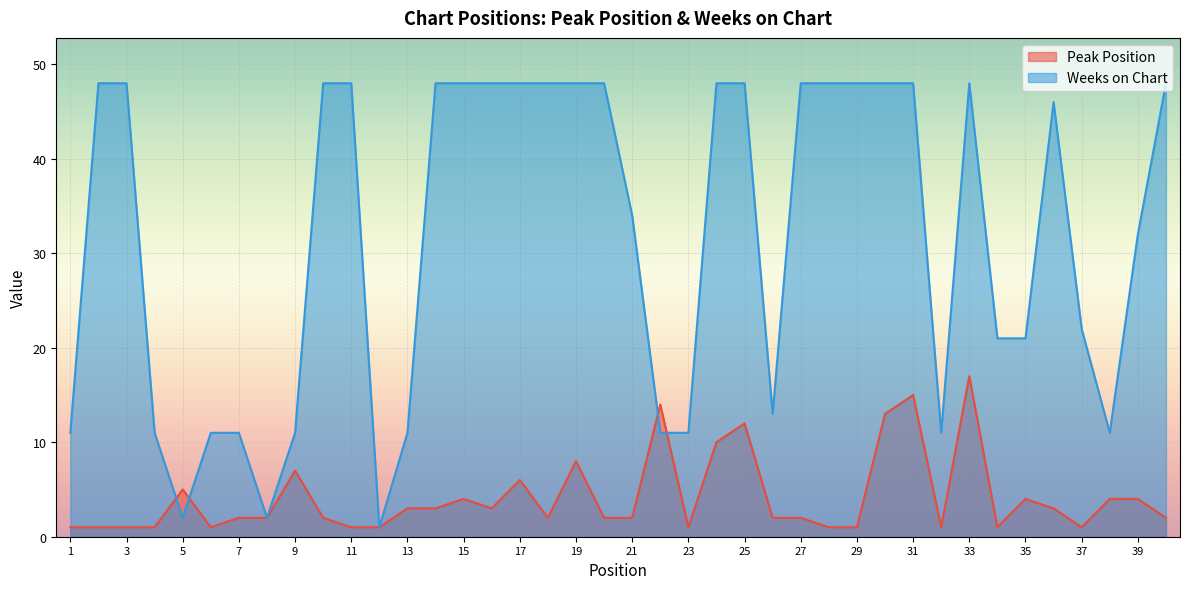

Is it true that Weeks on Chart equals 11 at 7?

True